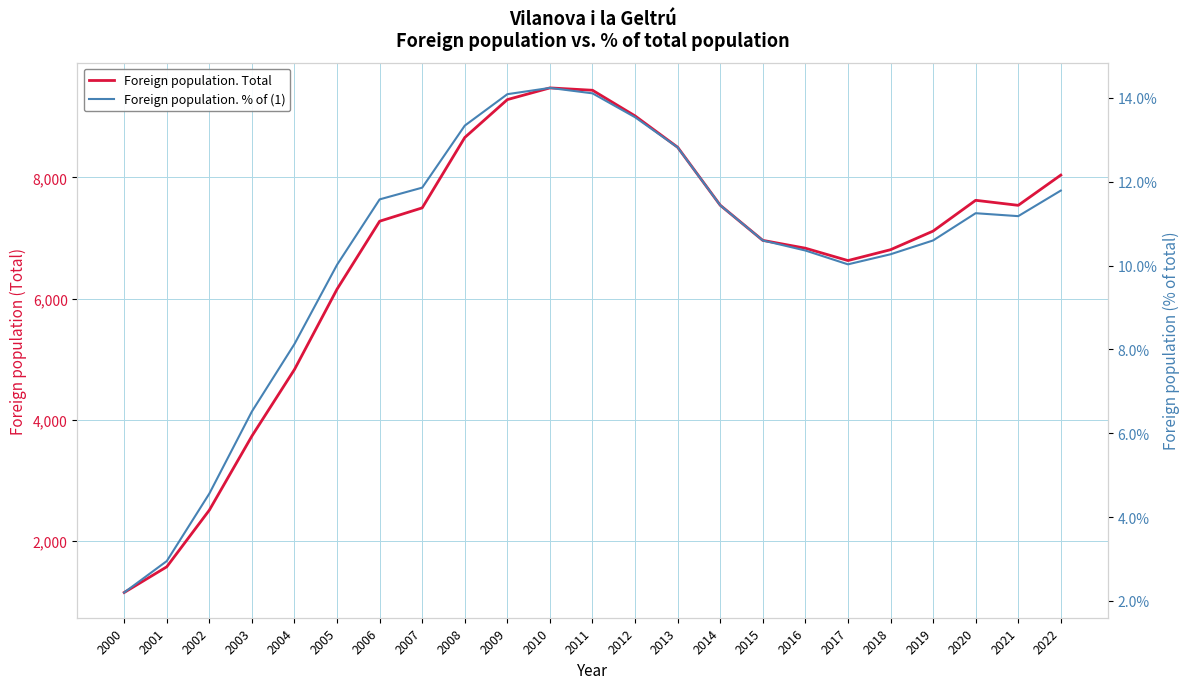

Where is Foreign population. % of (1) nearest to the value 8?

2004